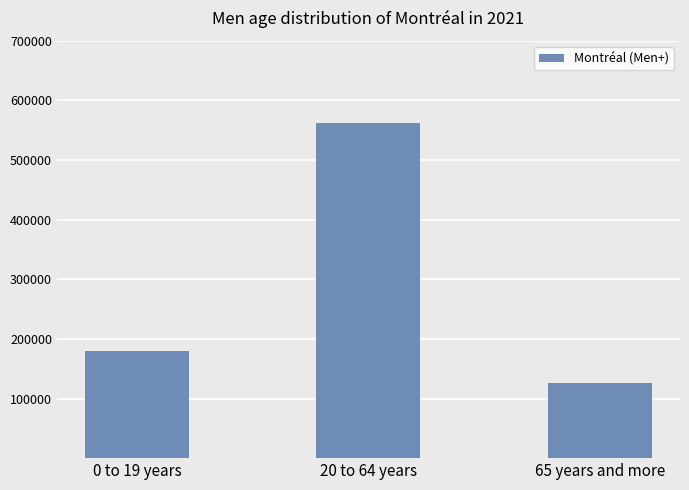

List the labels in order of value, largest first.

20 to 64 years, 0 to 19 years, 65 years and more